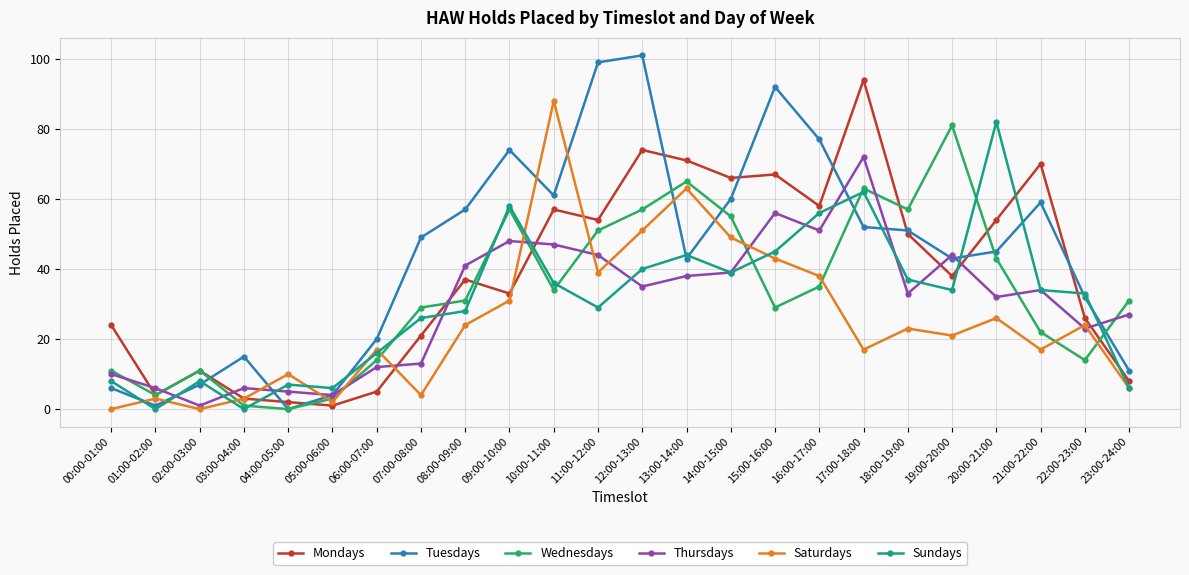

How many lines are shown in the chart?

6